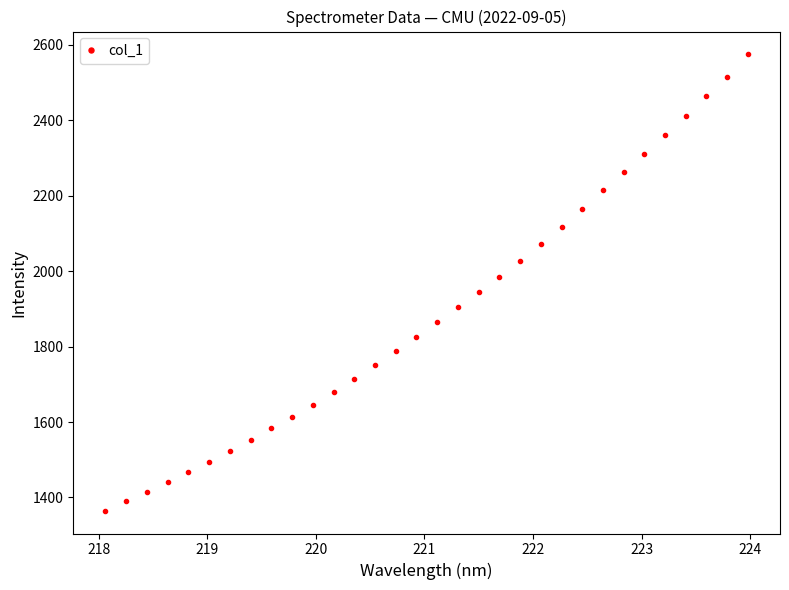

Does the chart have visible grid lines?

No